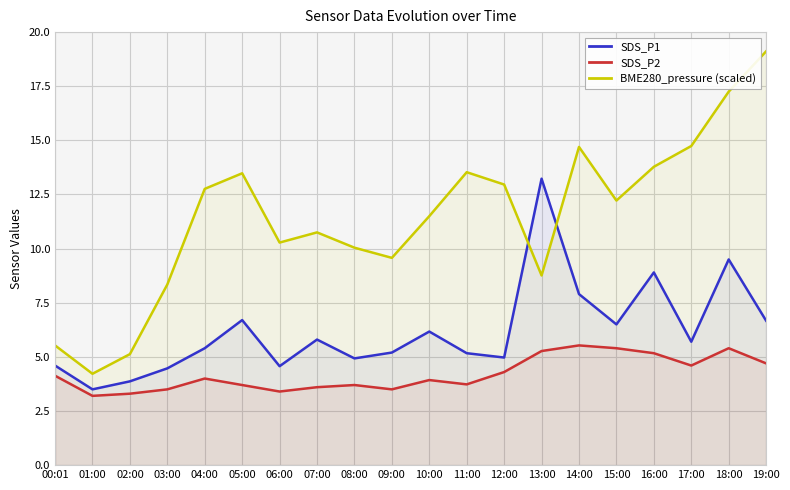

Rank the series by their average value, from lowest to highest.

SDS_P2, SDS_P1, BME280_pressure (scaled)